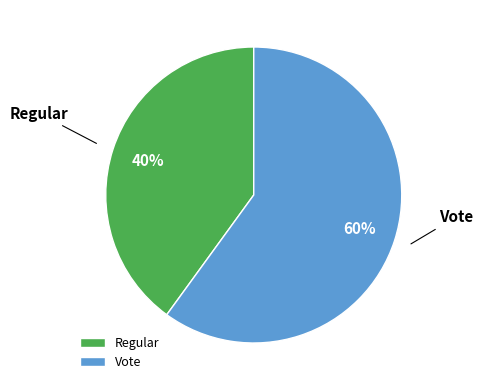

To the nearest percent, what portion does Vote represent?

60%